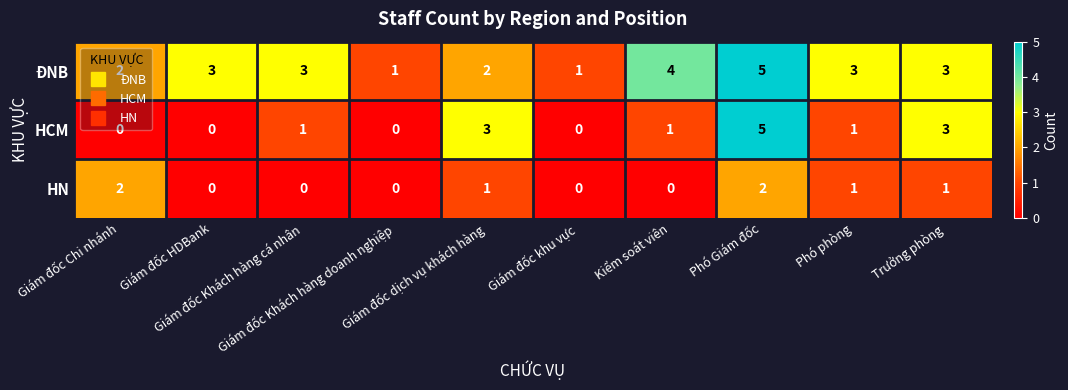

Which series has the largest total across all categories?

ĐNB